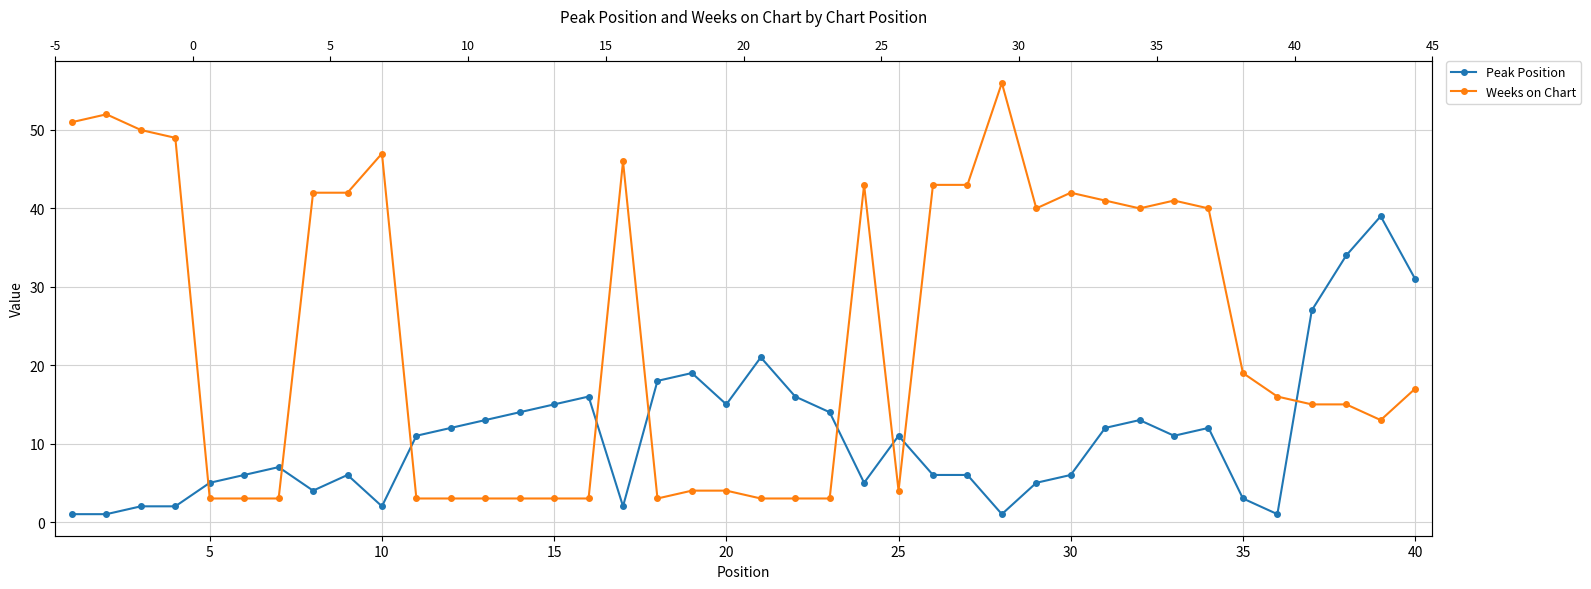

What is the difference between the maximum and minimum values in the Weeks on Chart series?

53